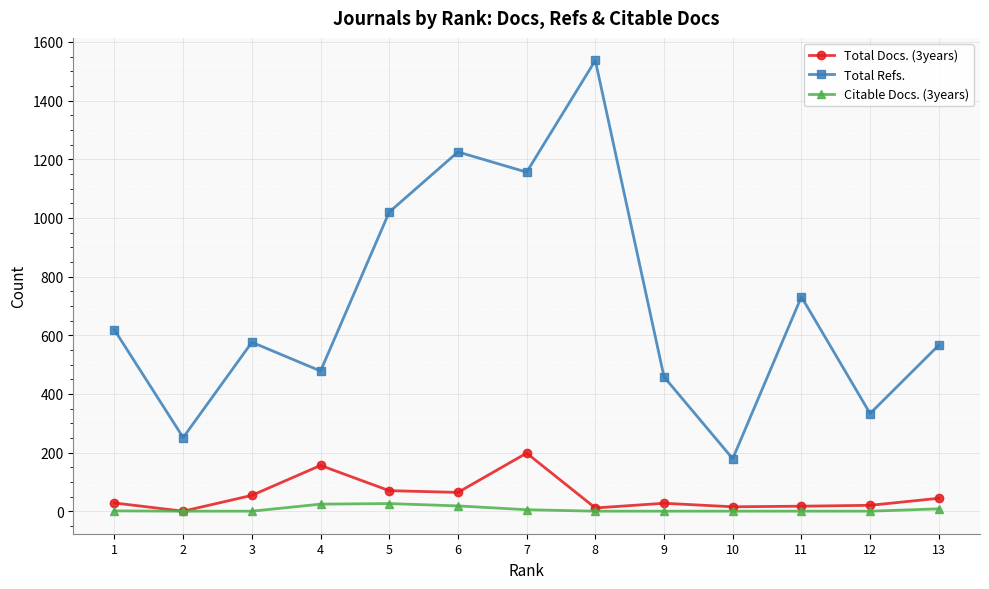

How many lines are shown in the chart?

3